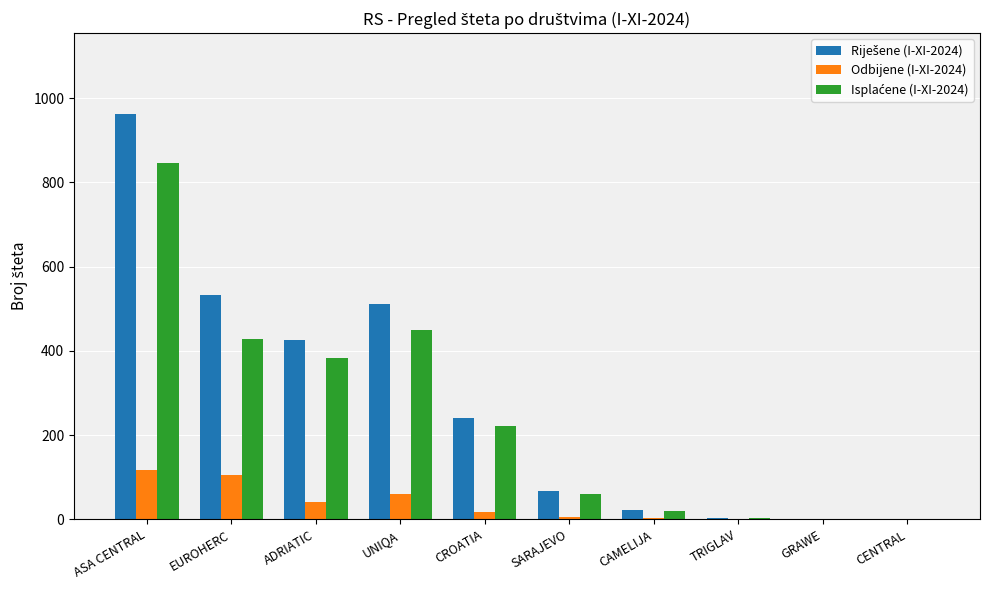

At which category does the chart reach its peak across all series?

ASA CENTRAL